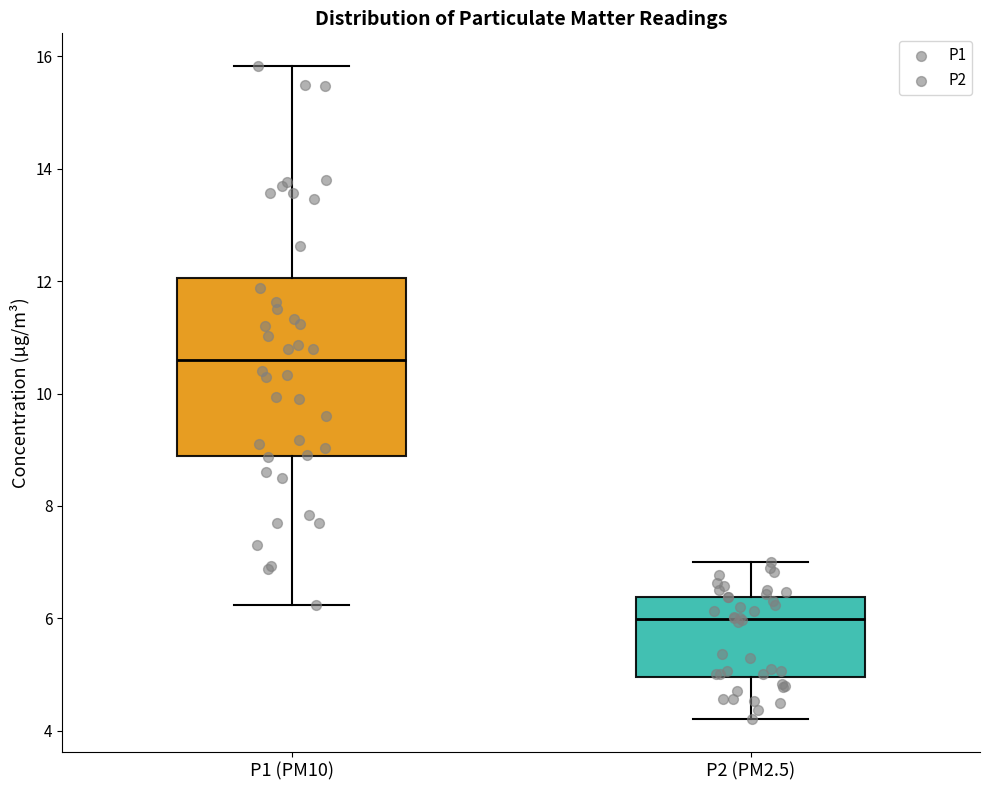

Reading left to right, read every box against the y-axis: the position of its median line, the range the box covers, and the ends of its whiskers. The values are not printed on the chart, so give them approximately, as read against the axis.

P1 (PM10): median 10.6, box 8.8 to 12.0, whiskers 6.2 to 15.8
P2 (PM2.5): median 6.0, box 5.0 to 6.4, whiskers 4.2 to 7.0